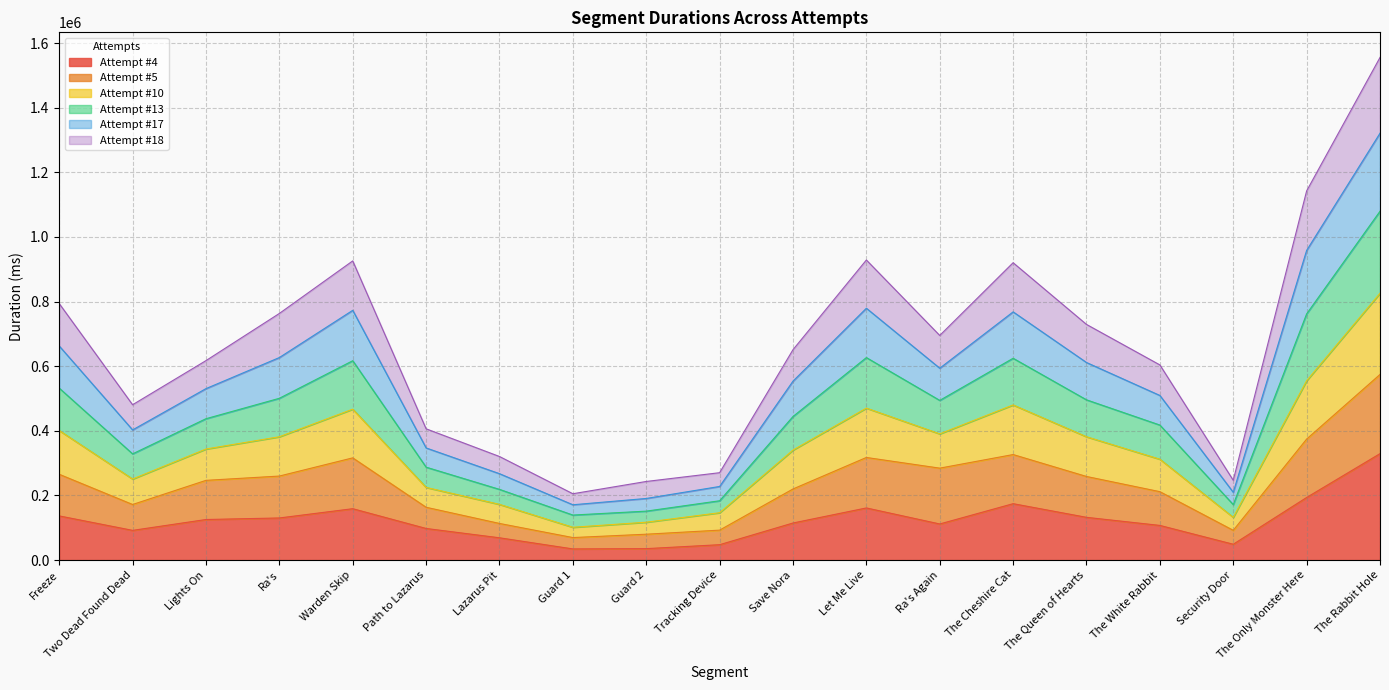

Which series changed the most between Guard 1 and The White Rabbit?

Attempt #10